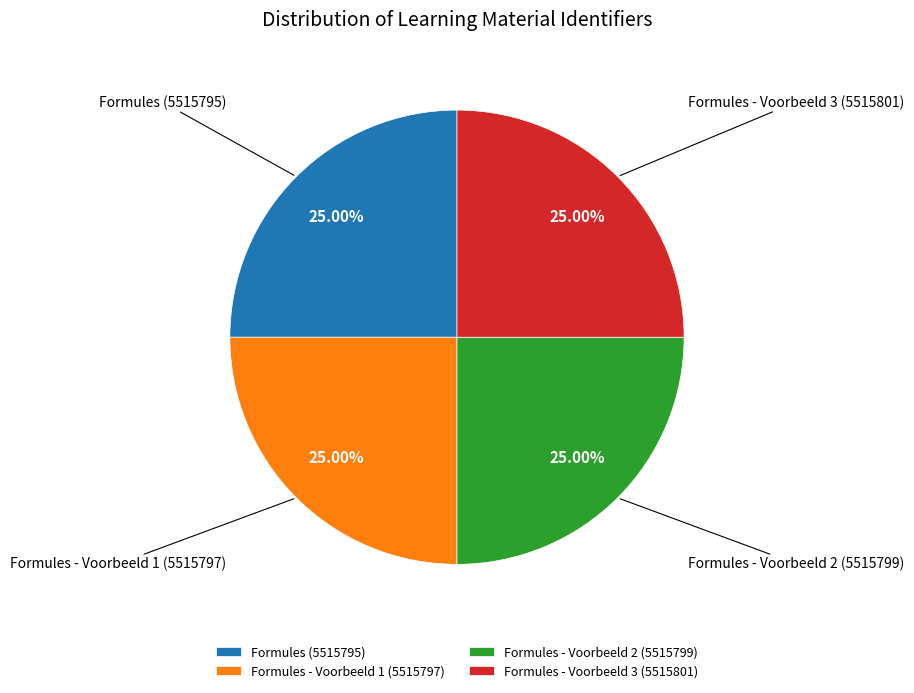

Is there any slice that represents more than half of the pie?

No